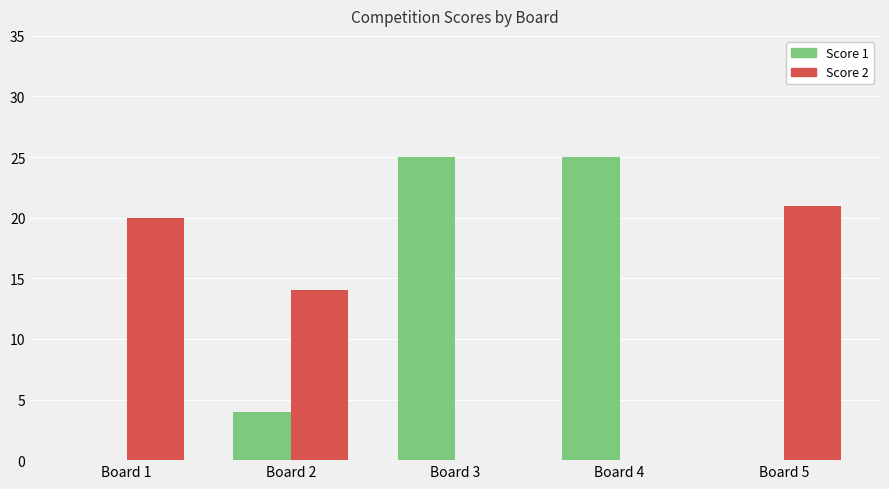

At which label is Score 2 closest to 10?

Board 2